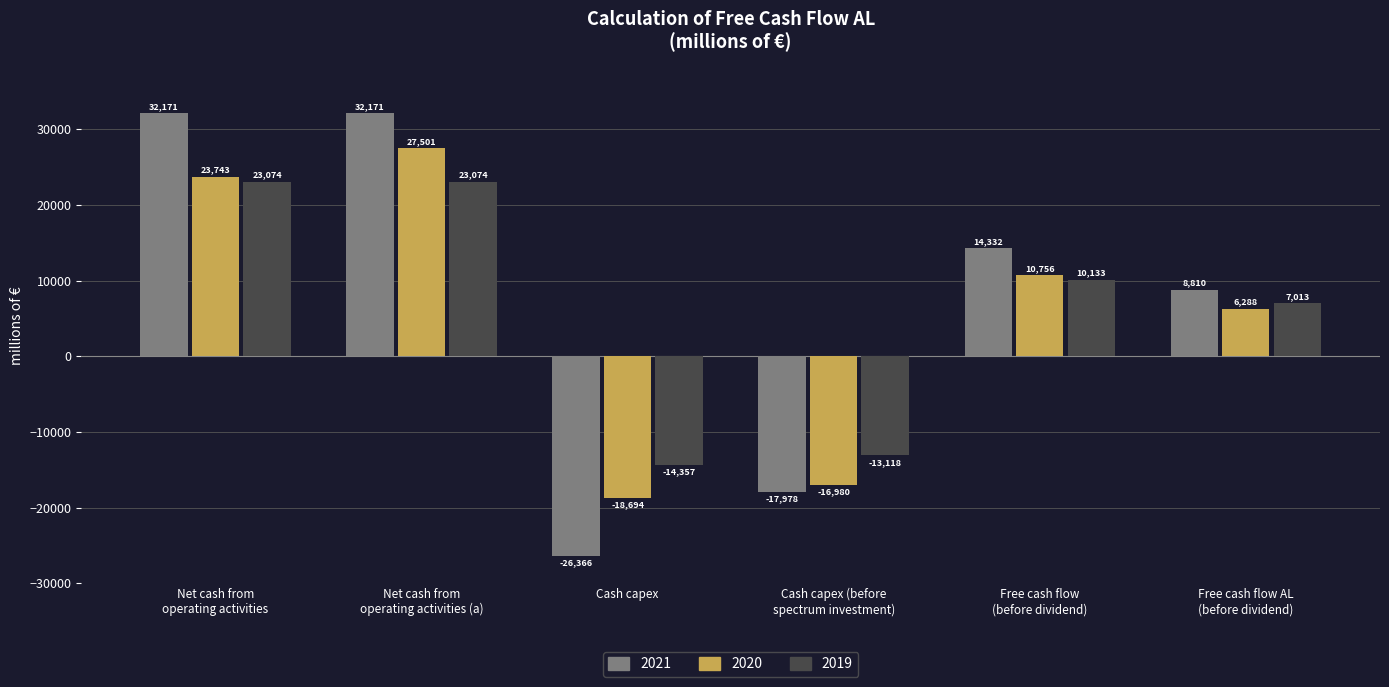

What is the minimum value for 2019?

-14357